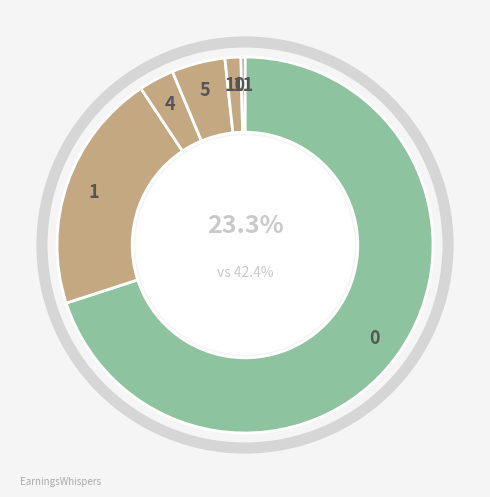

To the nearest percent, what is the average slice percentage?

17%